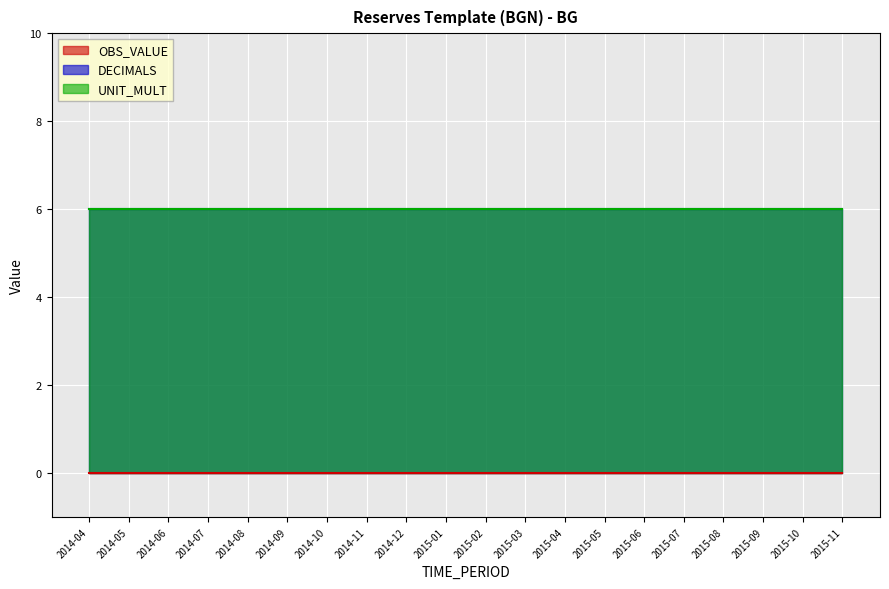

How many data points does each series have?

20